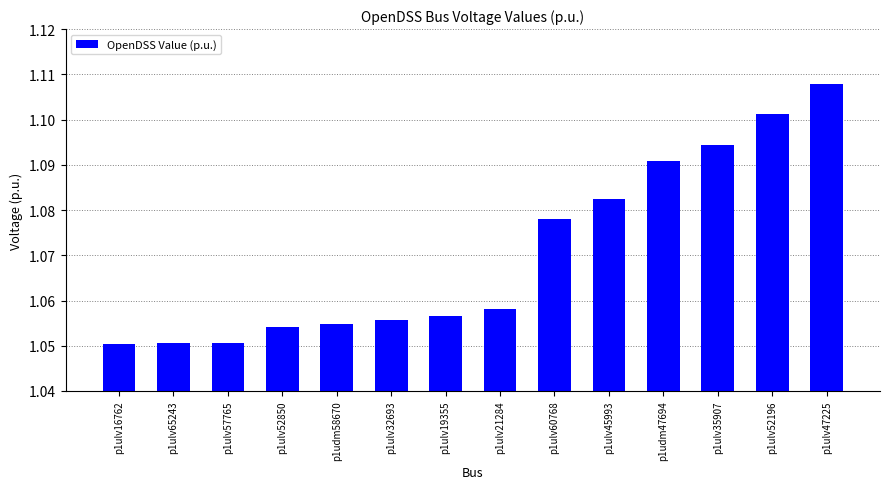

Count the values in the range 1 to 2.

14